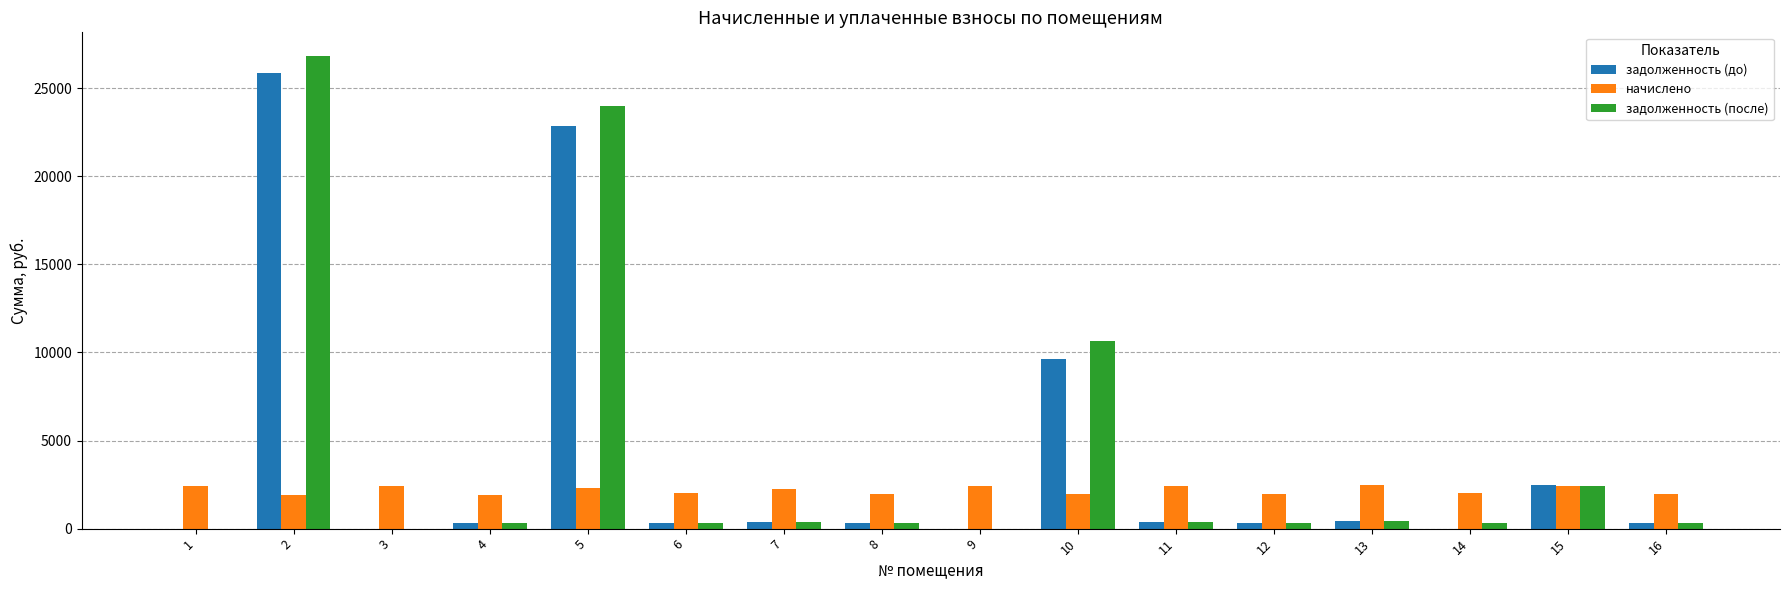

What is the sum of the задолженность (после) values at 7 and 3?

379.4